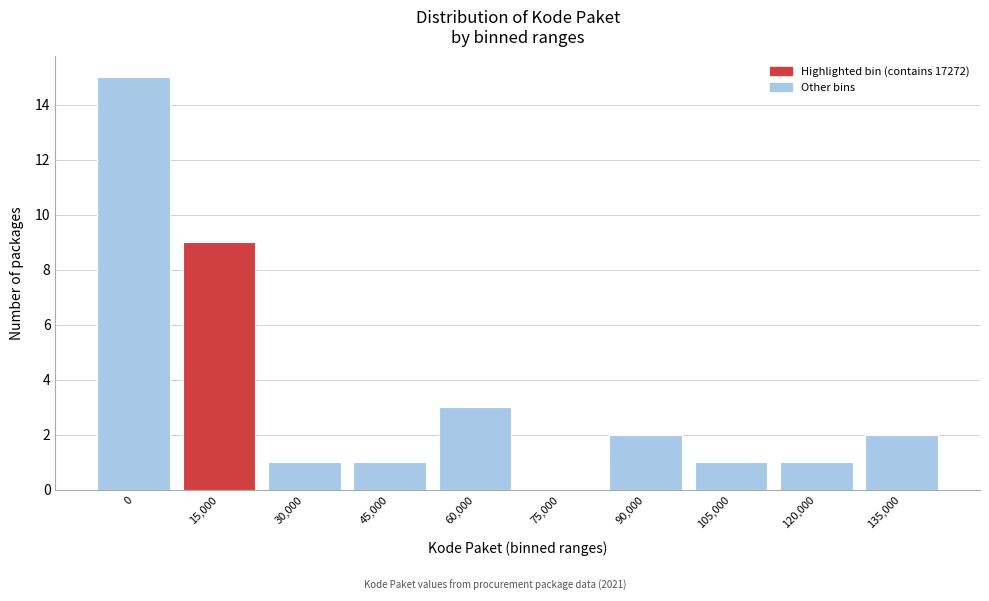

Reading left to right, extract all data points from this chart.

0=15	15,000=9	30,000=1	45,000=1	60,000=3	75,000=0	90,000=2	105,000=1	120,000=1	135,000=2